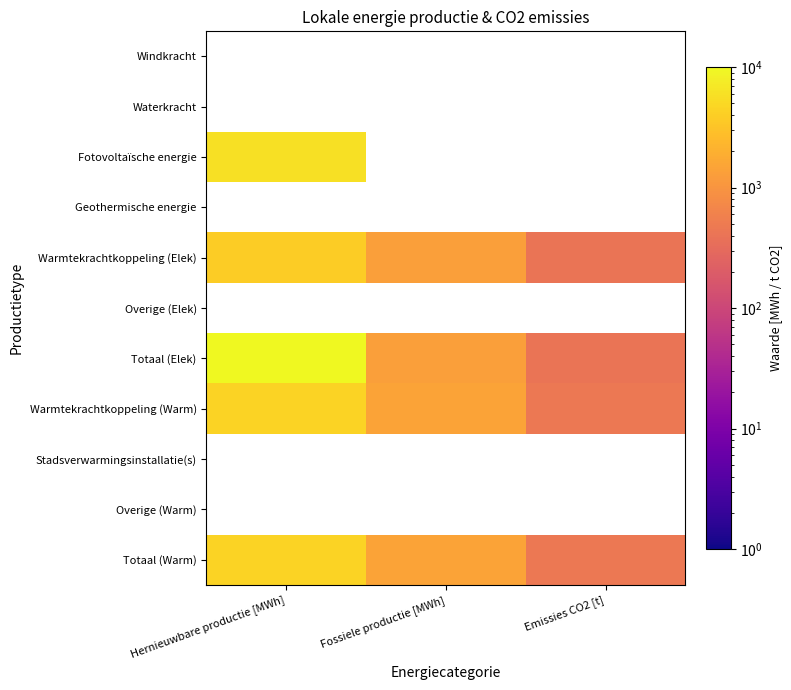

How many categories are shown in the chart?

3